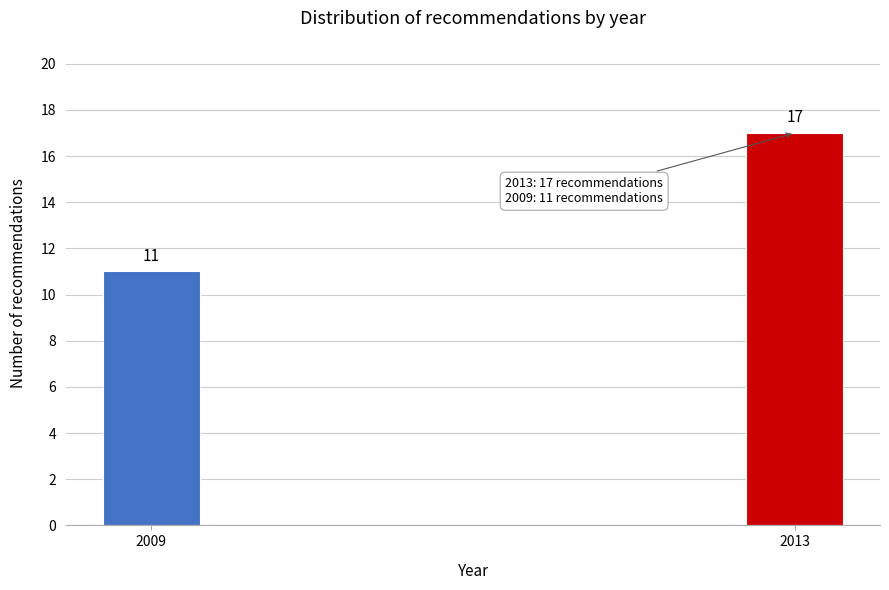

Reading left to right, what are all the values shown in this chart?

2009=11	2013=17